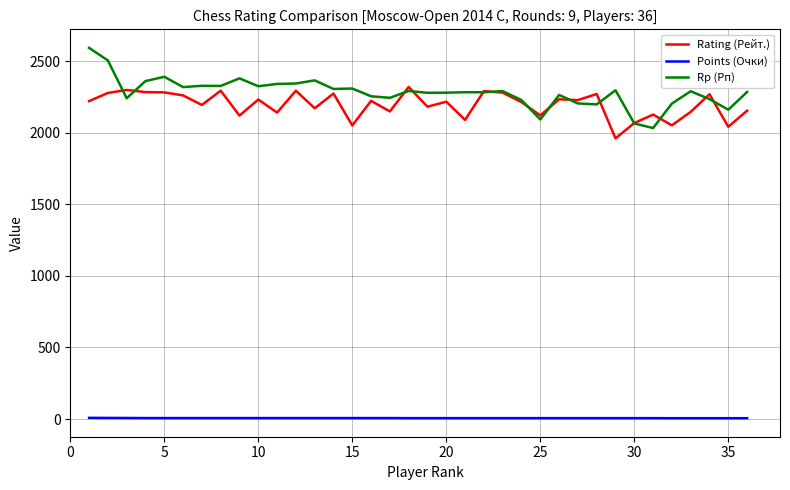

Which series has the largest range (max minus min)?

Rp (Рп)